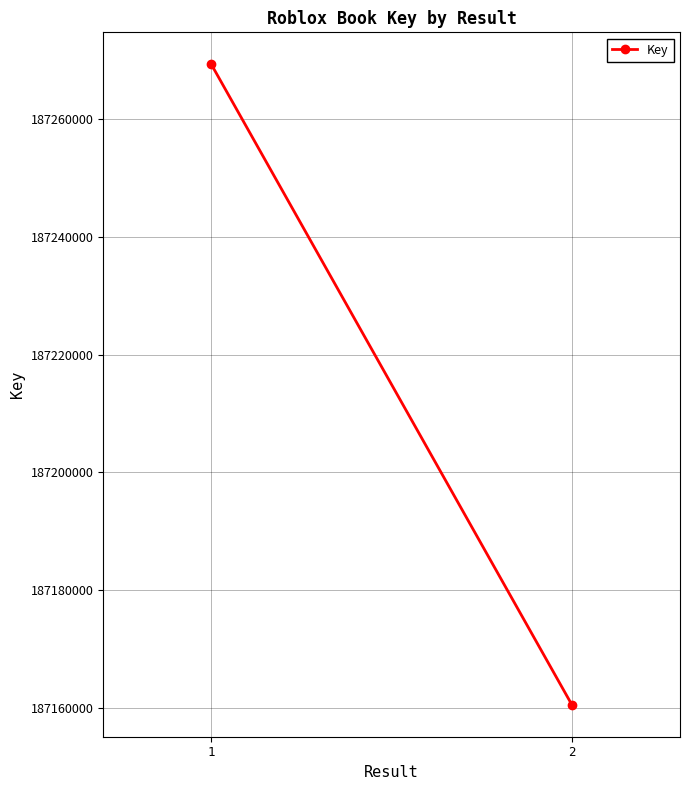

What is the change in value from 1 to 2?

-108805